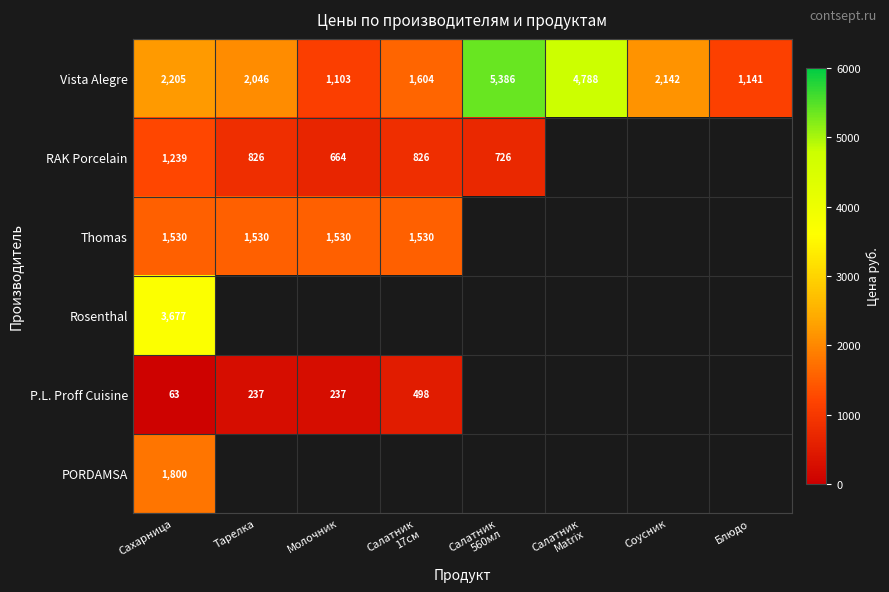

What is the greatest value displayed?

5386.0